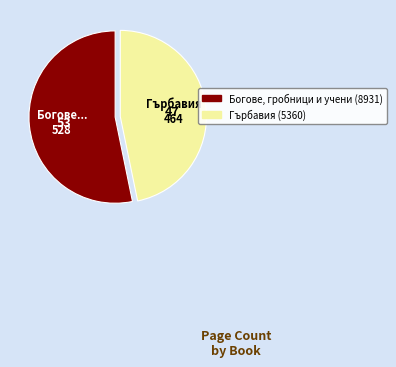

What is the smallest slice in the pie chart?

Гърбавия (5360)